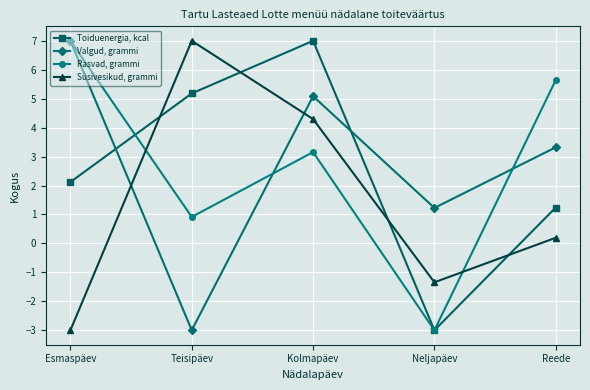

Between which two adjacent categories do Süsivesikud, grammi and Rasvad, grammi first intersect?

Esmaspäev and Teisipäev